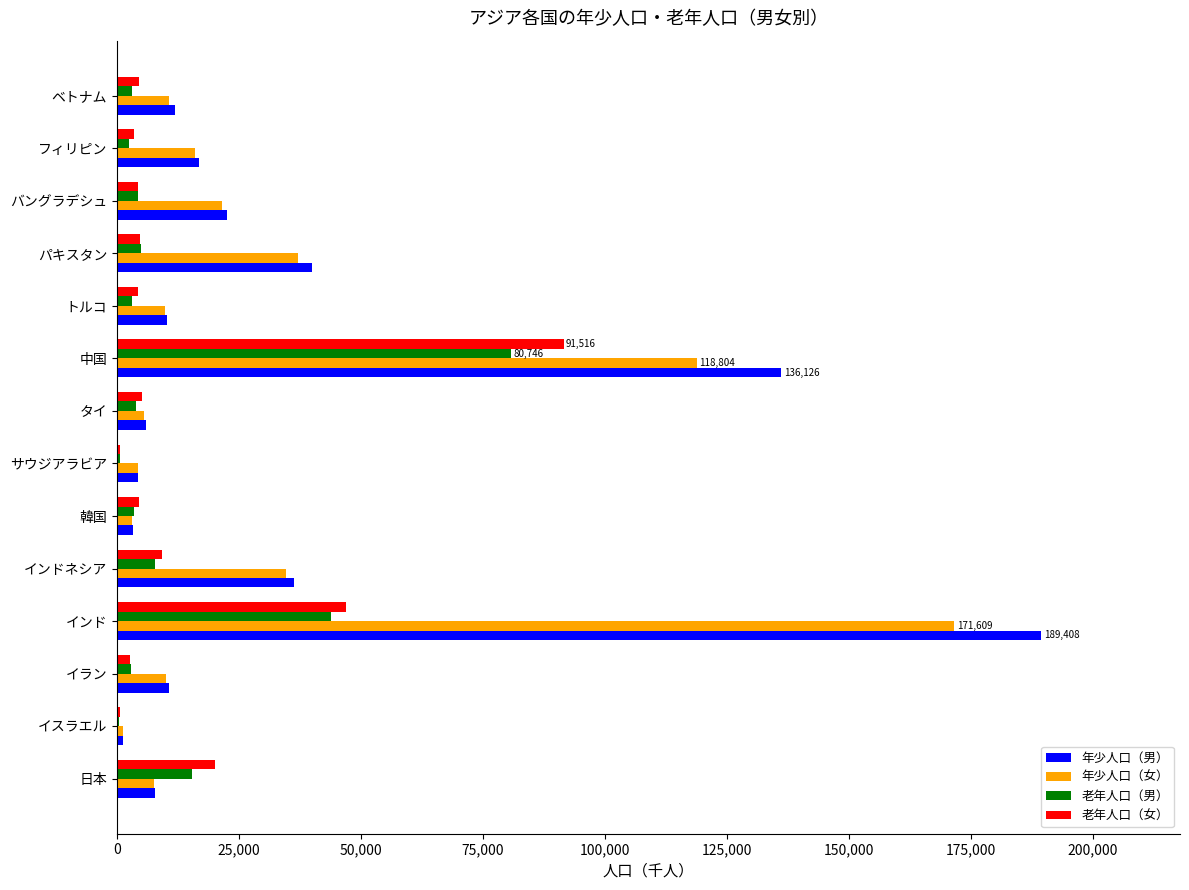

Is it true that 年少人口（女） equals 16046 at フィリピン?

True